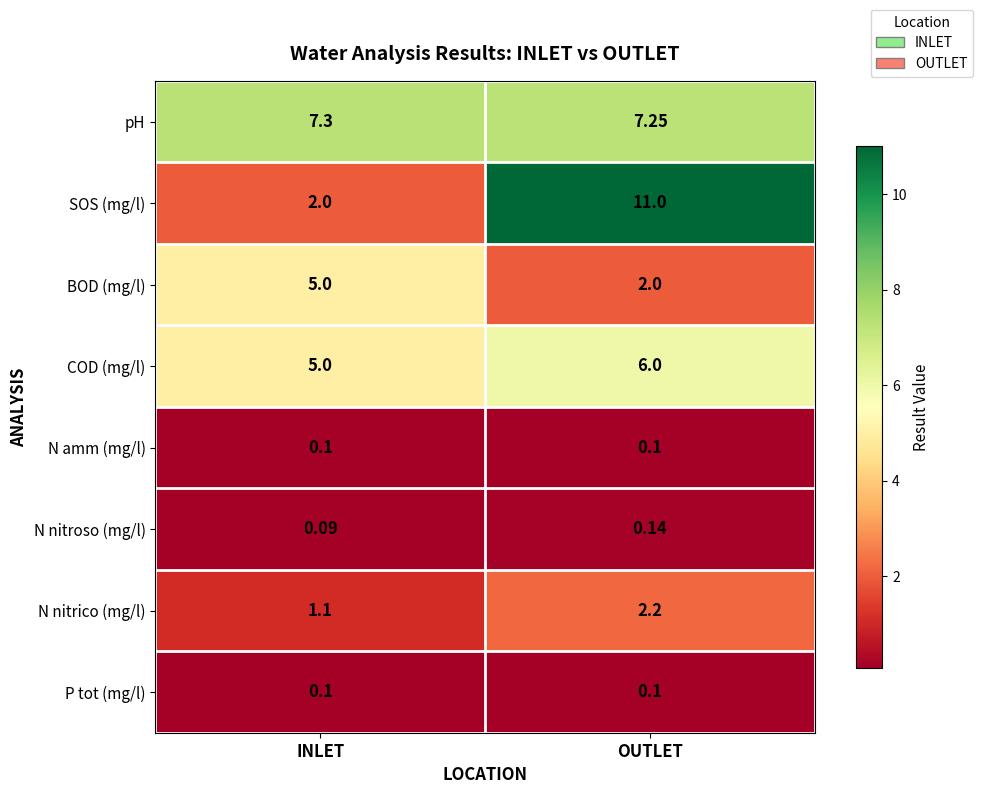

At how many categories does at least one series exceed 1?

2